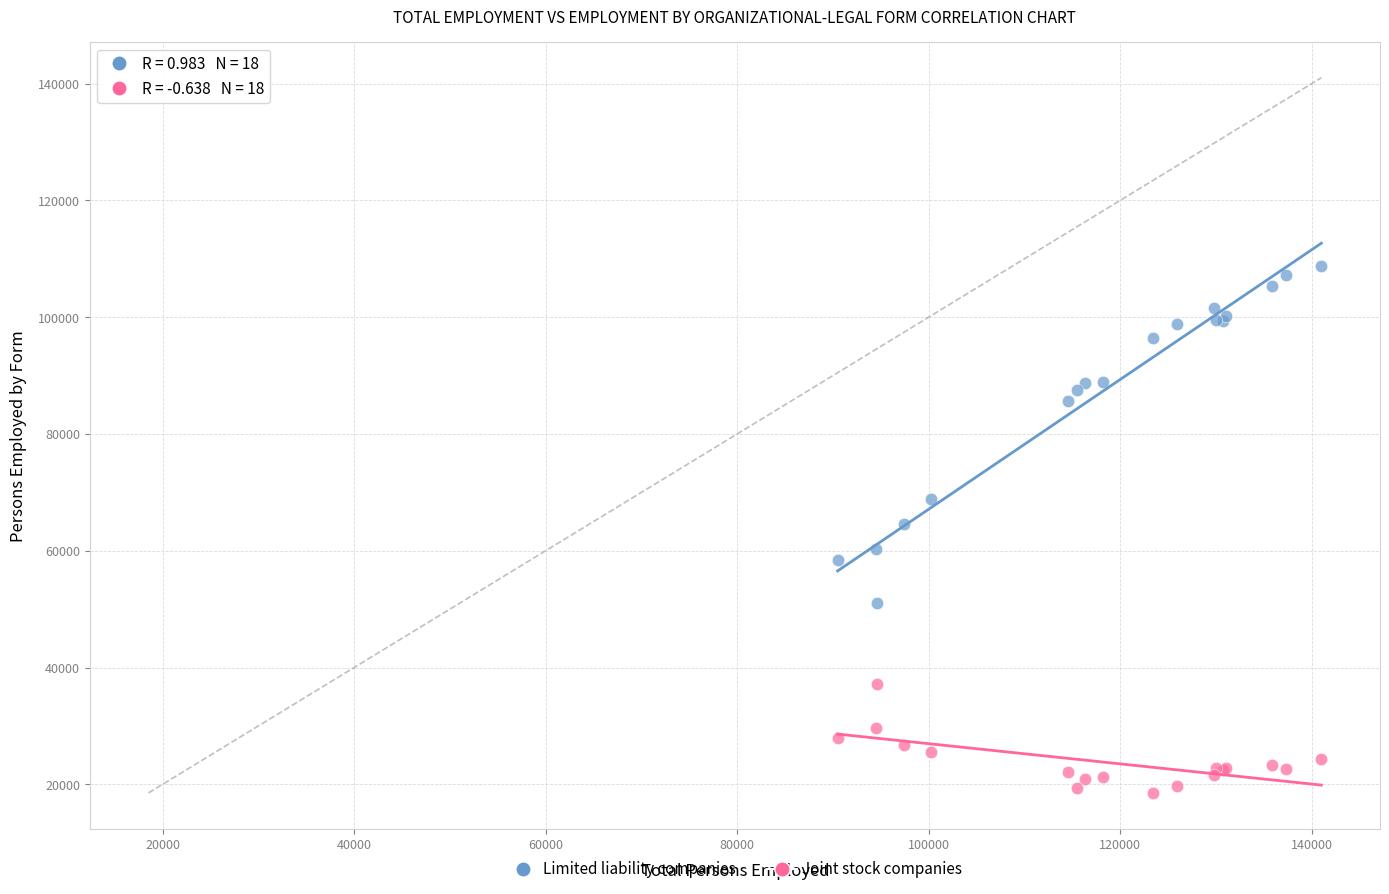

Which series has the widest spread of Y values?

Limited liability companies